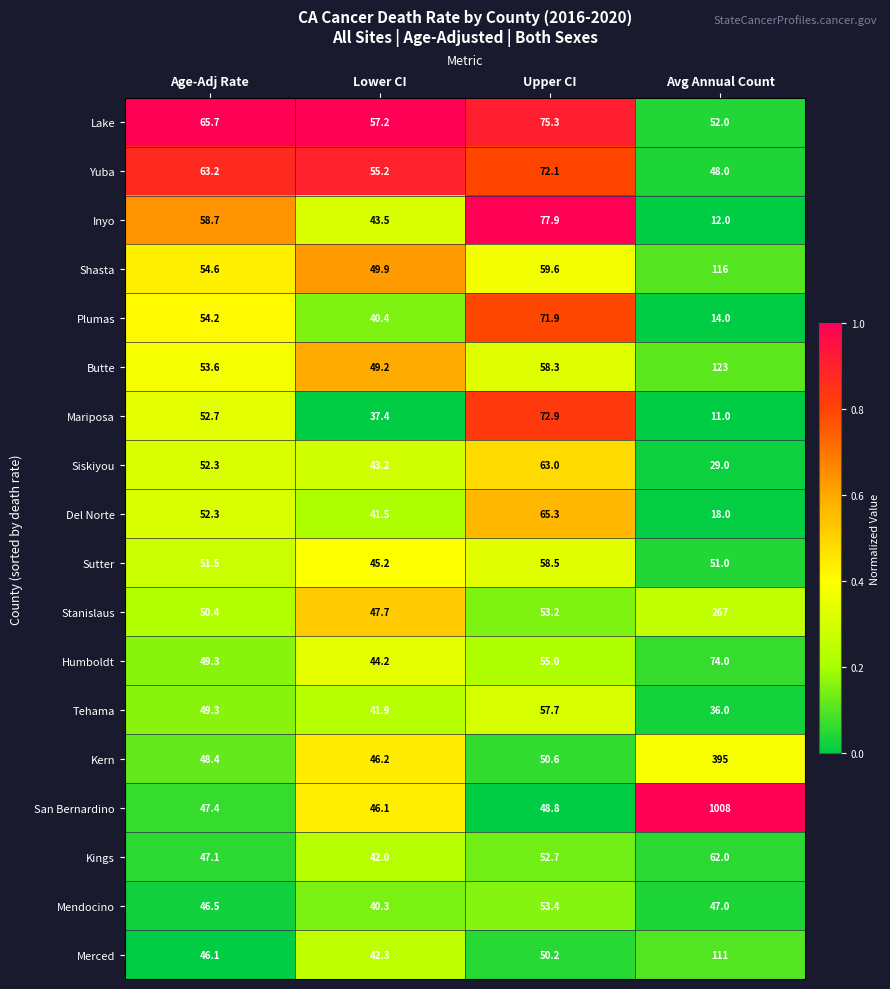

What is the difference between the second highest and second lowest values in the Mendocino series?

0.5